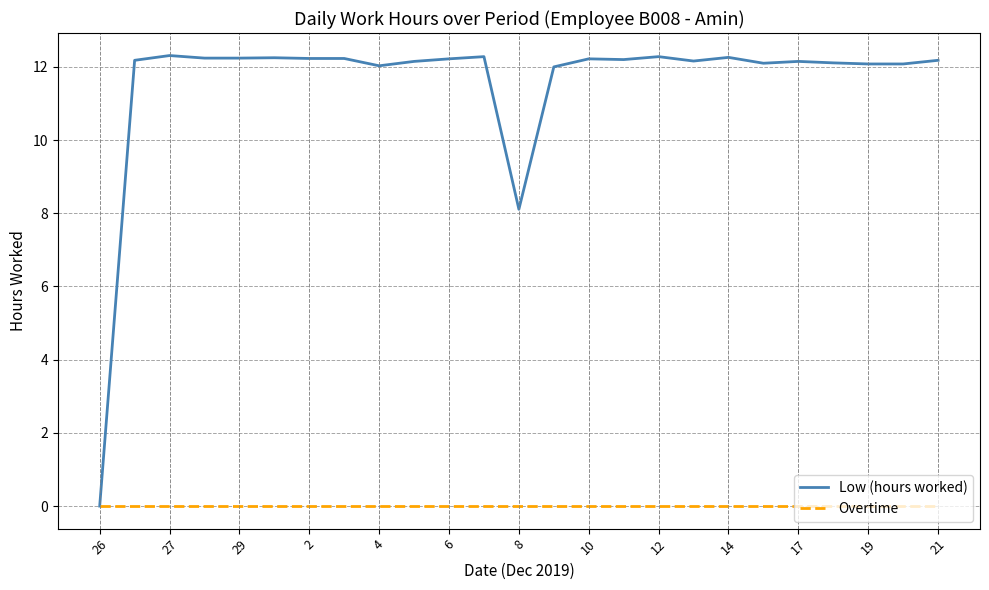

Rank the series by their average value, from lowest to highest.

Overtime, Low (hours worked)